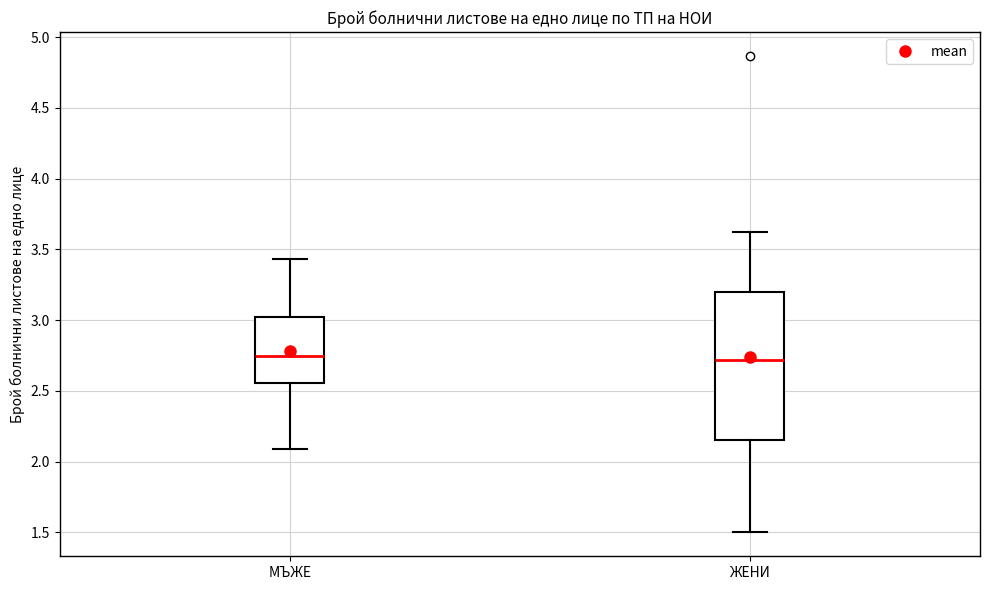

Which box is the tallest, from its lower edge to its upper edge?

ЖЕНИ